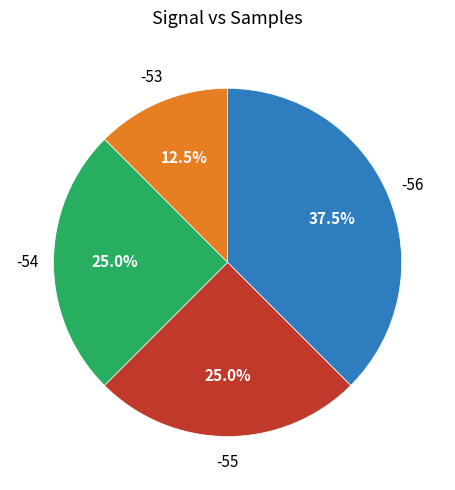

Is there any slice that represents more than half of the pie?

No